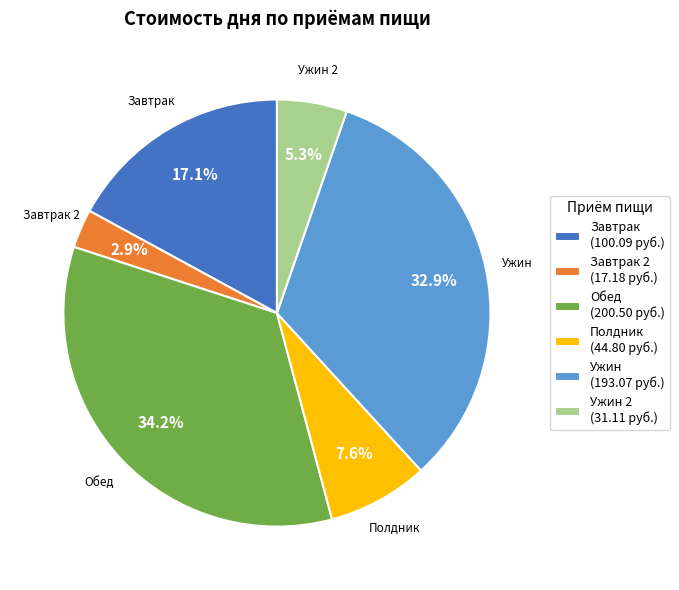

To the nearest percent, what portion does Ужин represent?

33%